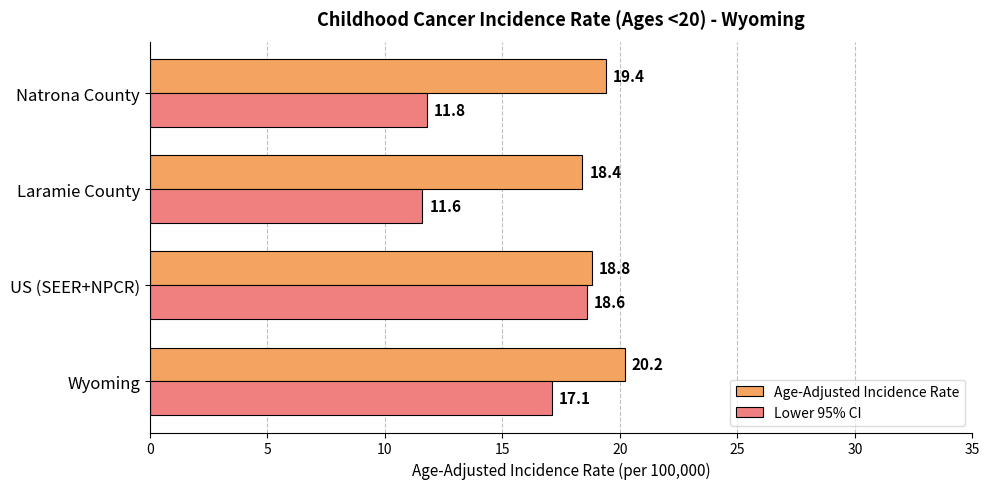

Count the Age-Adjusted Incidence Rate values in the range 18 to 20.

3